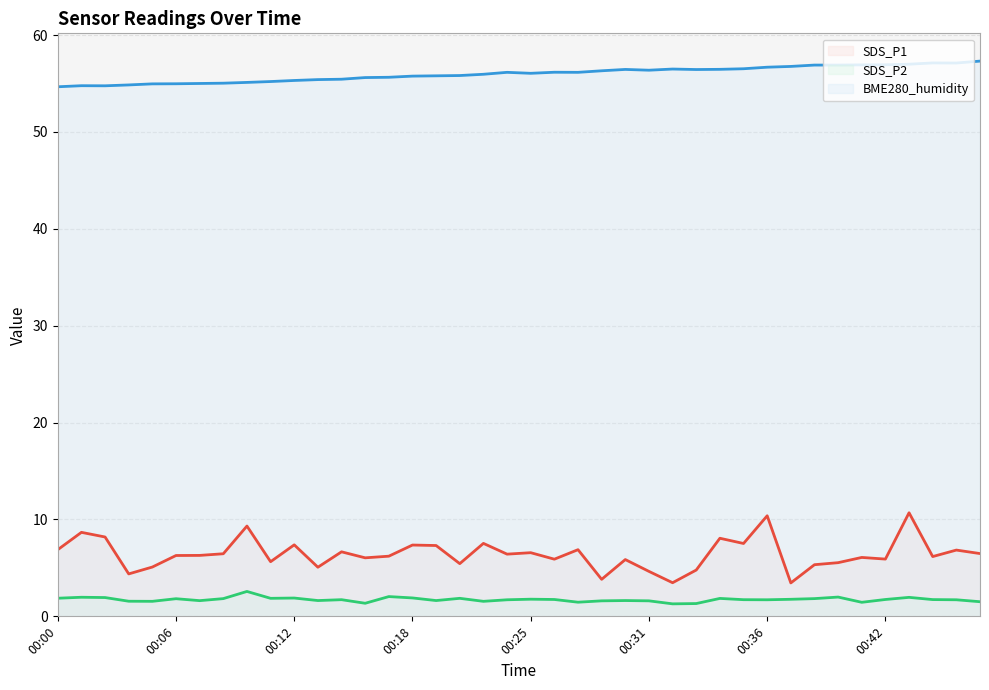

What is the maximum value shown in the chart?

57.3